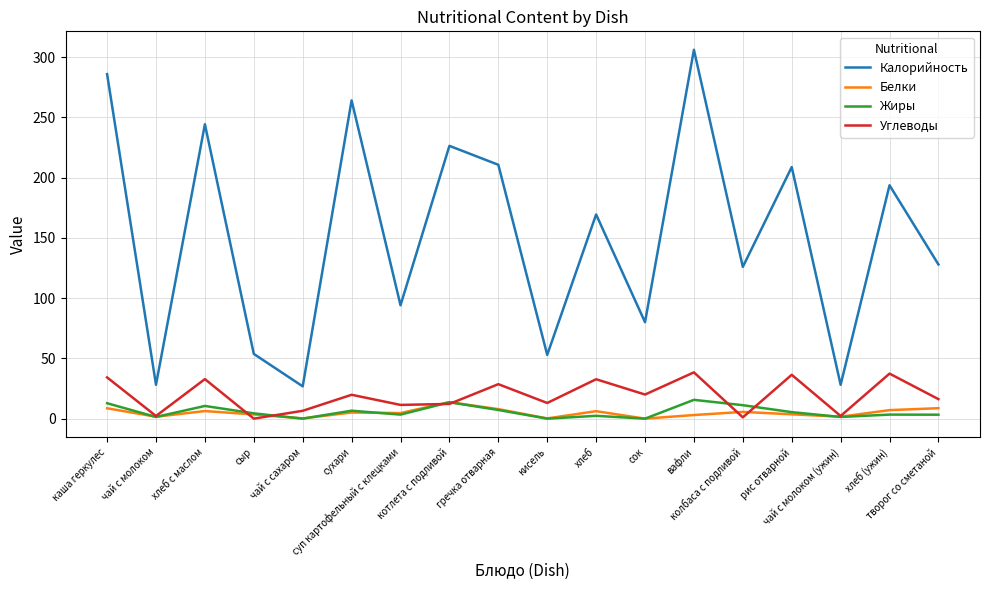

What is the sum of the Жиры values at чай с сахаром and хлеб с маслом?

10.5